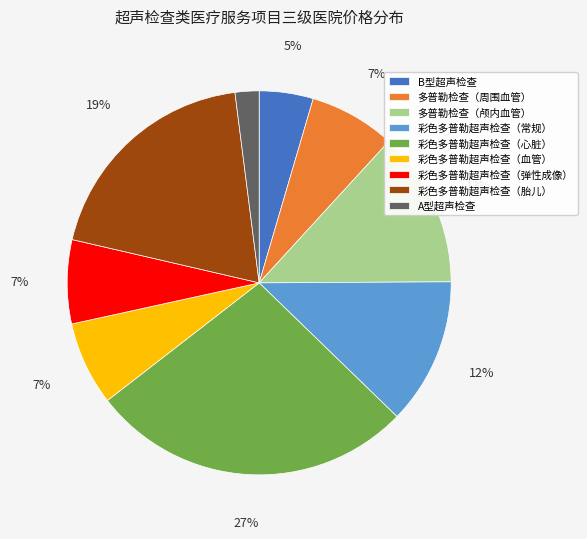

Which has a higher value, 彩色多普勒超声检查（胎儿） or B型超声检查?

彩色多普勒超声检查（胎儿）